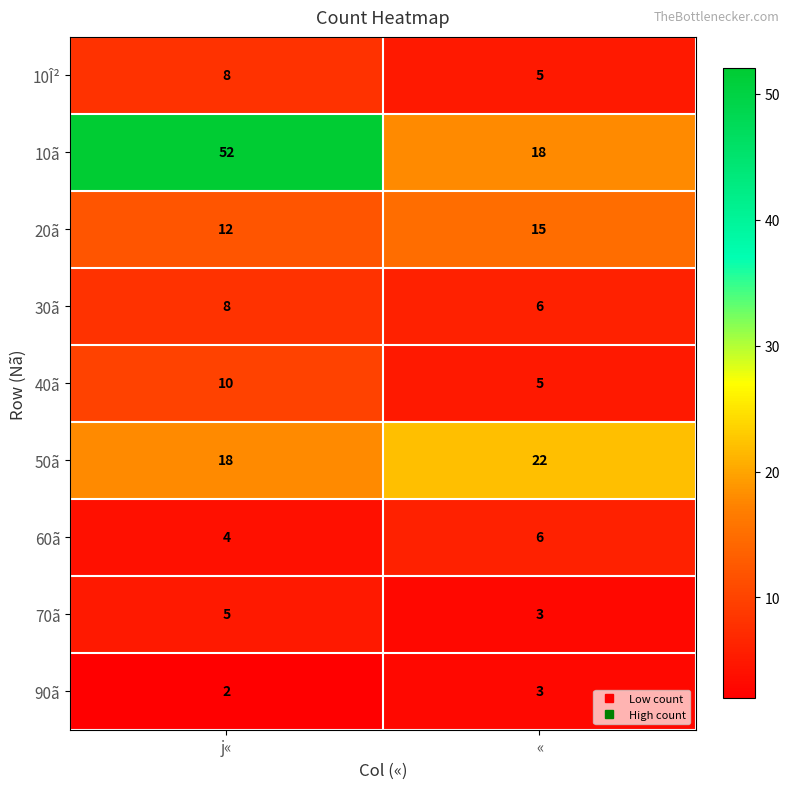

What is the difference between the maximum and minimum values in the 50ã series?

4